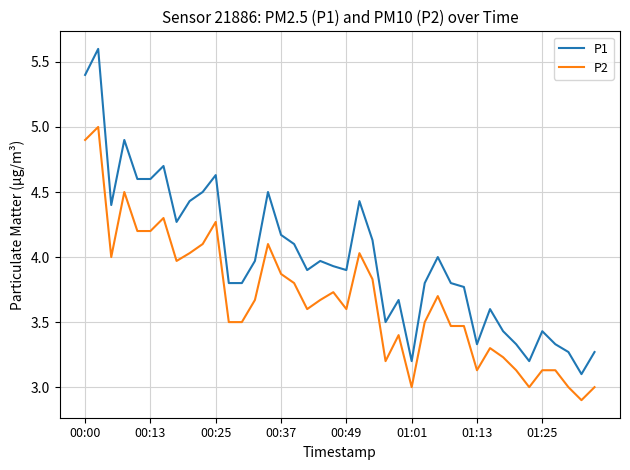

How many series are shown in this chart?

2